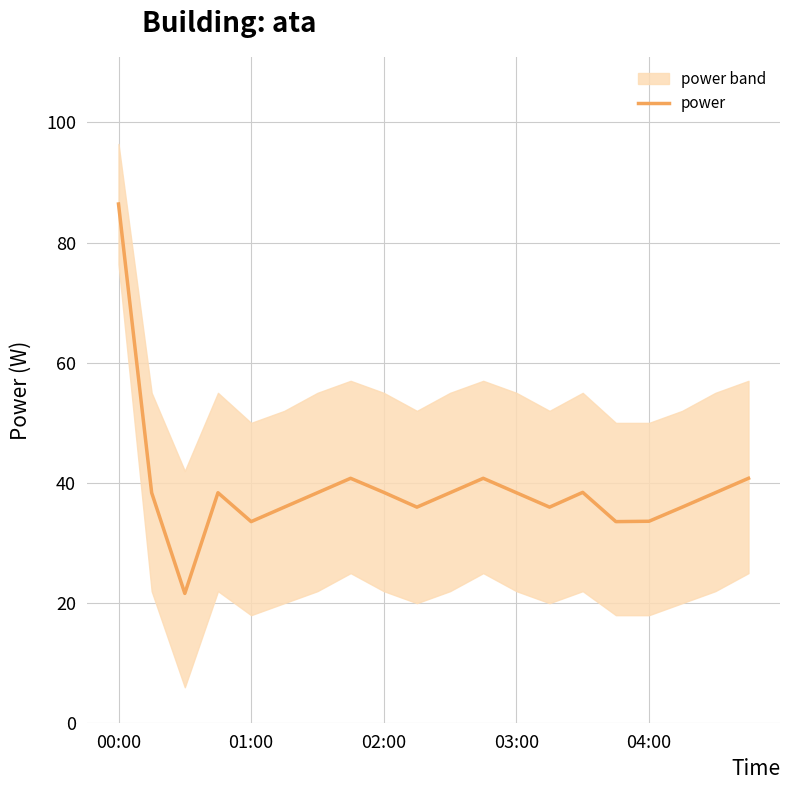

What is the greatest value displayed?

86.4